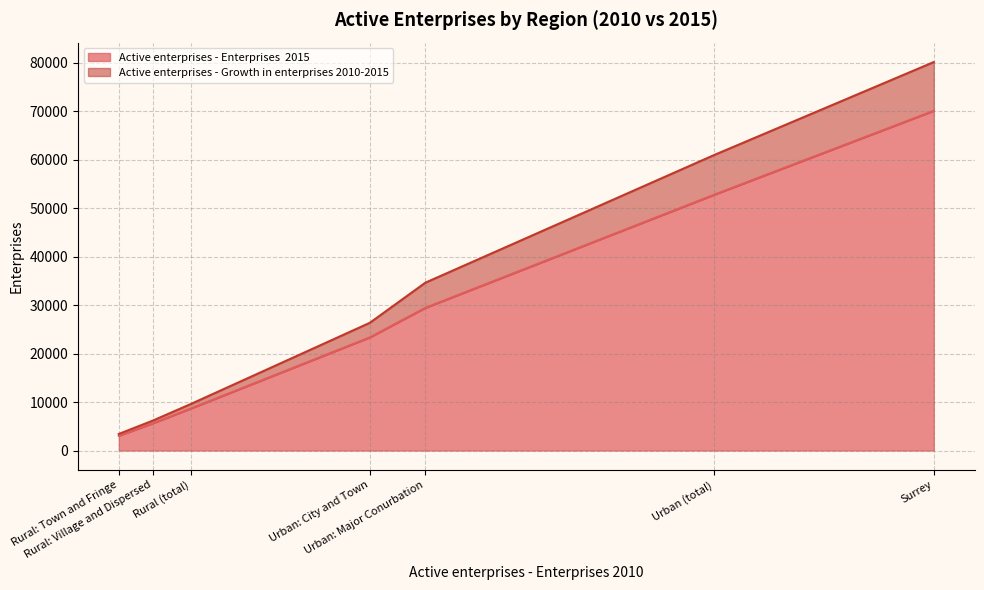

Where is Active enterprises - Enterprises  2015 nearest to the value 36572?

Urban: Major Conurbation